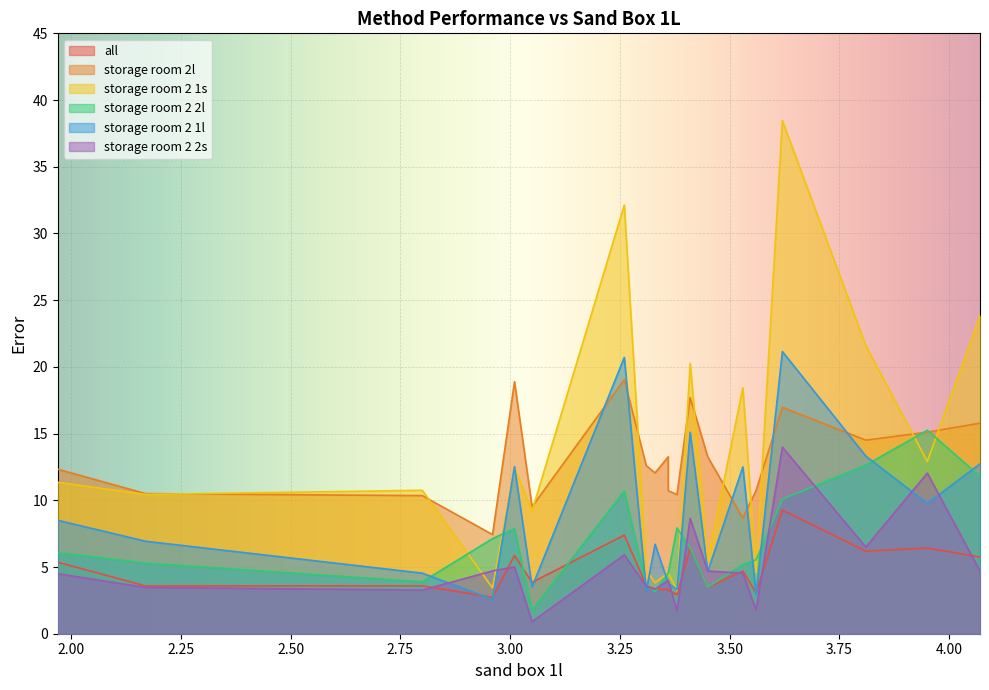

What is the sum of all storage room 2l values?

259.9